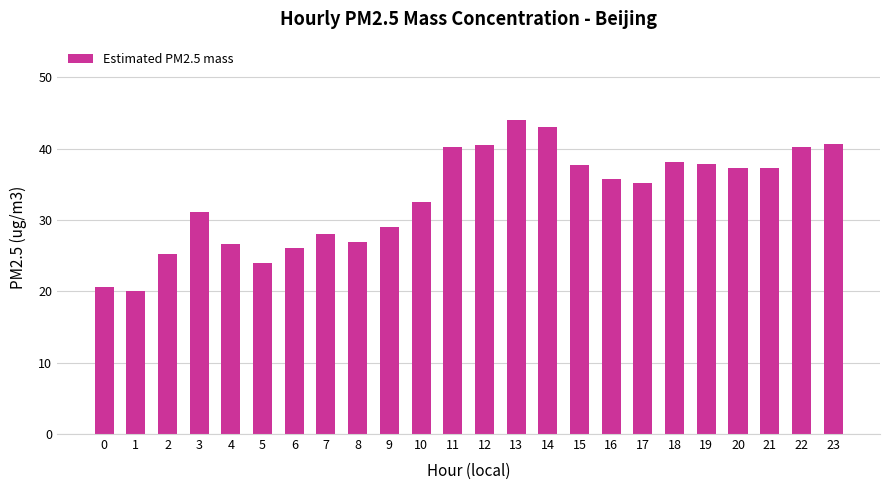

What is the sum of all values?

797.9